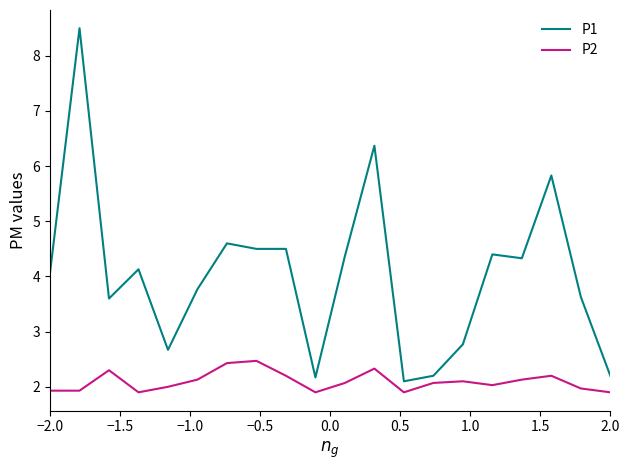

What are all the series names shown in the legend?

P1, P2